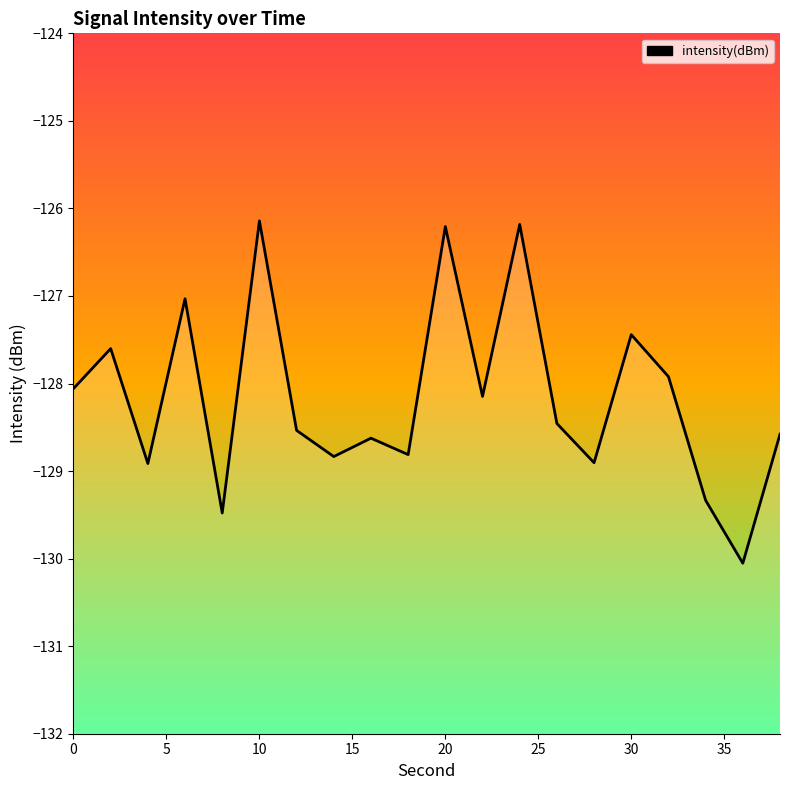

What is the greatest value displayed?

-126.1